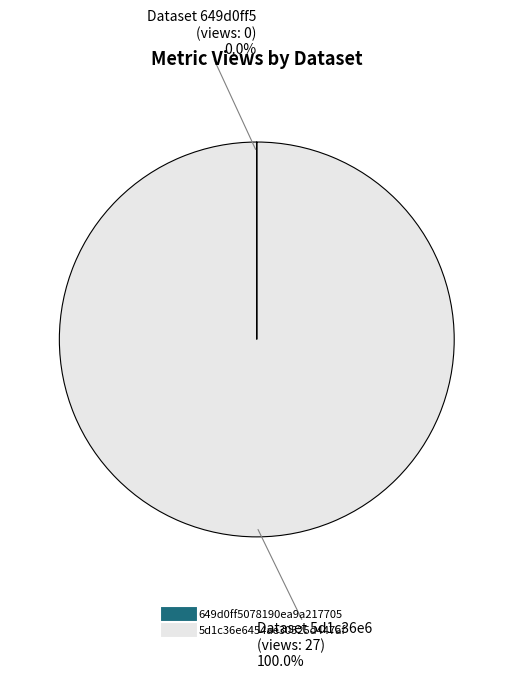

Is there any slice that represents more than half of the pie?

Yes